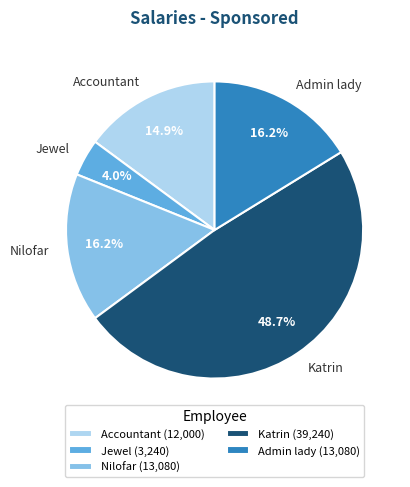

How many slices are in this pie chart?

5